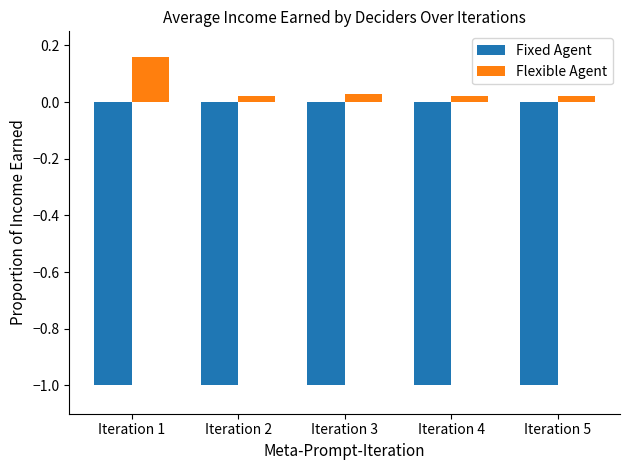

Which series has the widest spread of values?

Flexible Agent